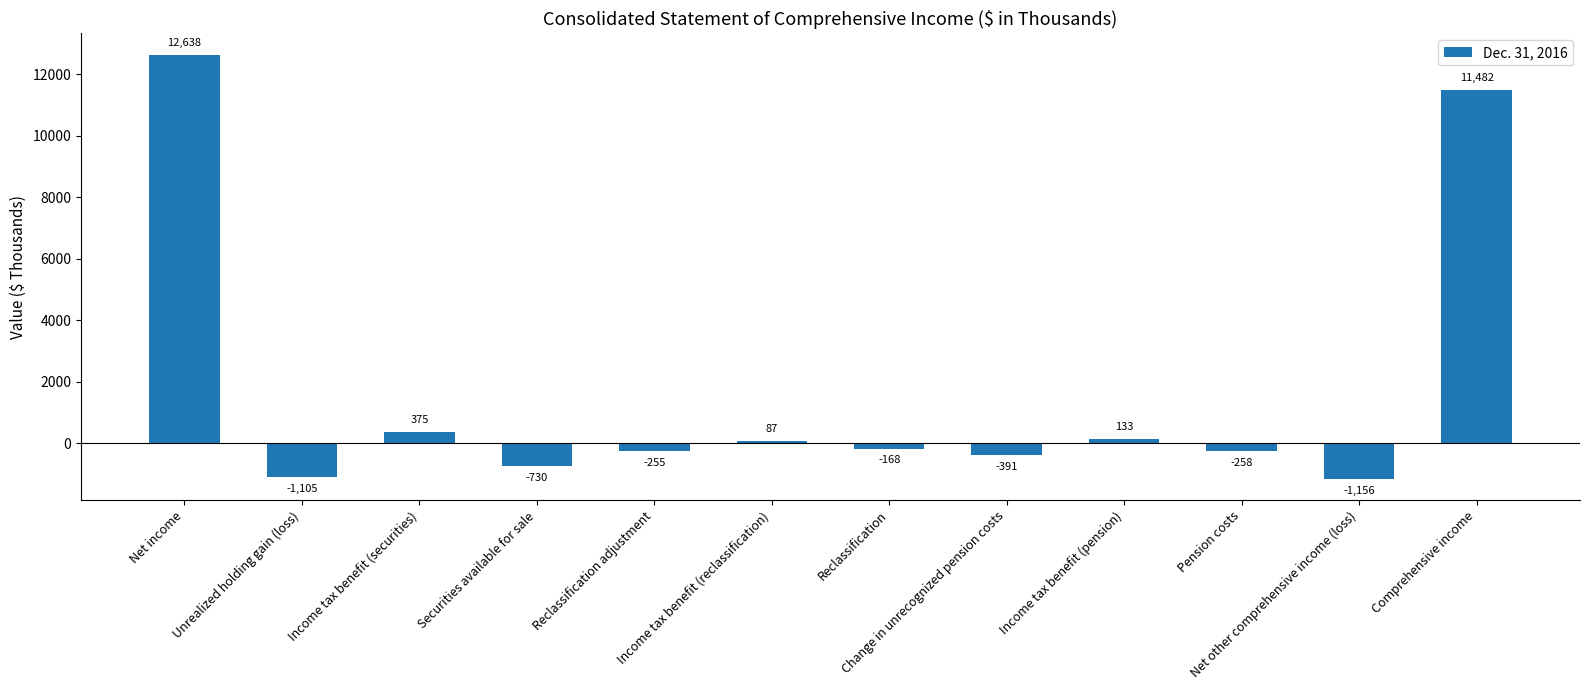

What is the sum of the values at Reclassification adjustment and Securities available for sale?

-985